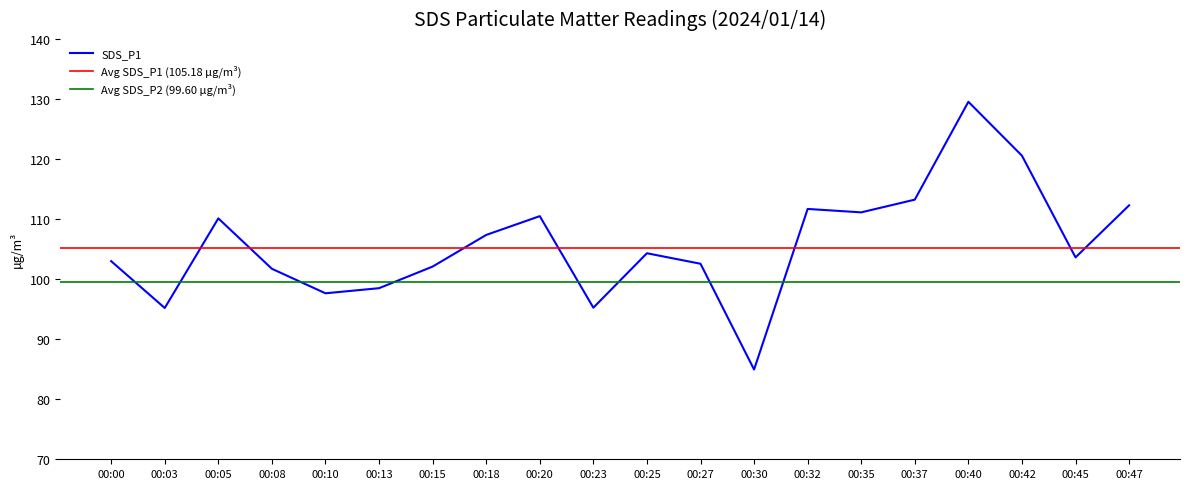

List the labels in order of value, largest first.

00:40, 00:42, 00:37, 00:47, 00:32, 00:35, 00:20, 00:05, 00:18, 00:25, 00:45, 00:00, 00:27, 00:15, 00:08, 00:13, 00:10, 00:23, 00:03, 00:30